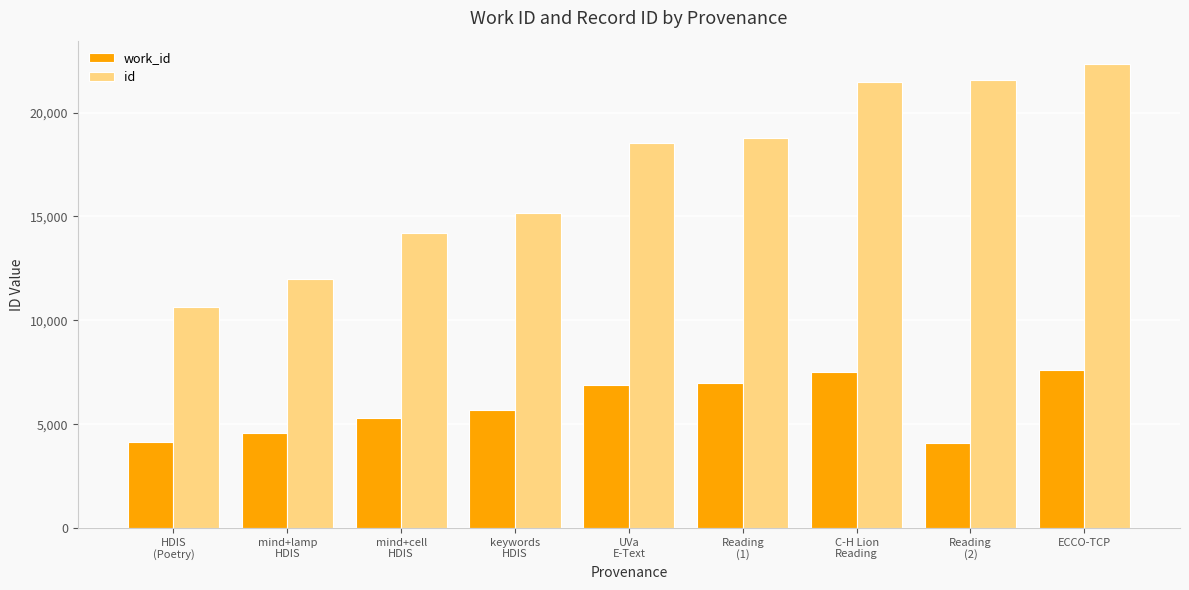

What is the label of the 5th bar from the right?

UVa
E-Text